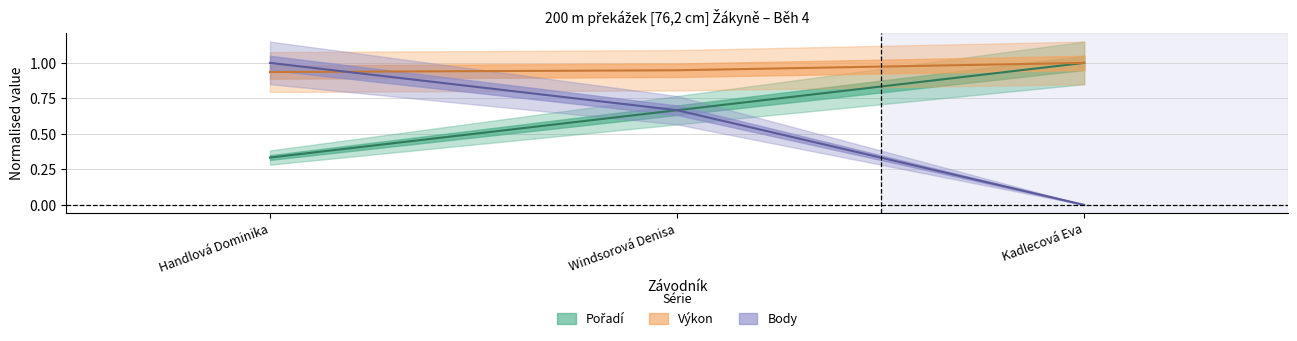

Reading left to right, what are all the values shown in this chart?

Pořadí: Handlová Dominika=0.3	Windsorová Denisa=0.7	Kadlecová Eva=1.0
Výkon: Handlová Dominika=0.9	Windsorová Denisa=0.9	Kadlecová Eva=1.0
Body: Handlová Dominika=1.0	Windsorová Denisa=0.7	Kadlecová Eva=0.0